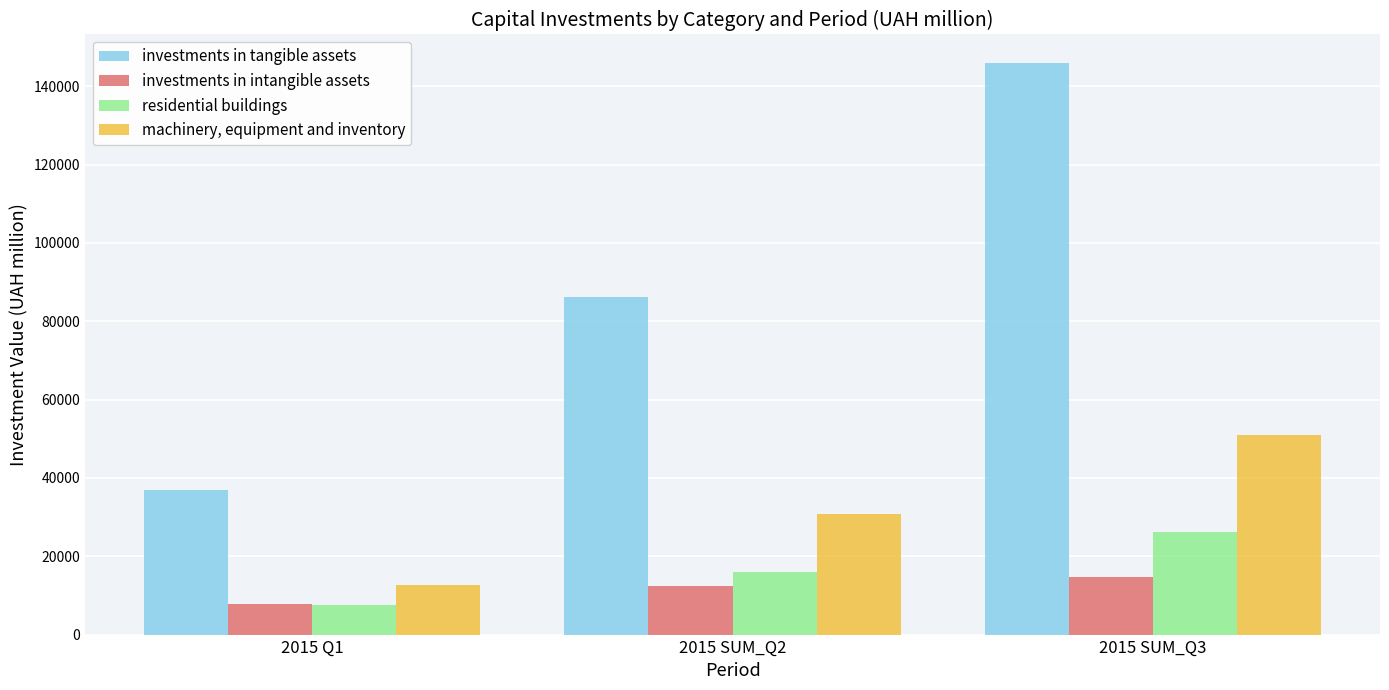

How many data points in residential buildings are less than 15910?

1